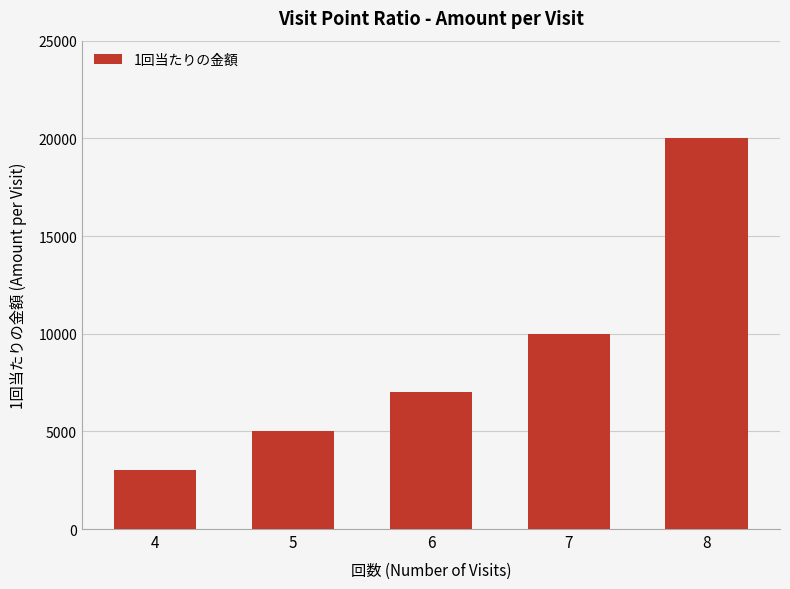

What is the value of the 1st bar from the left?

3000